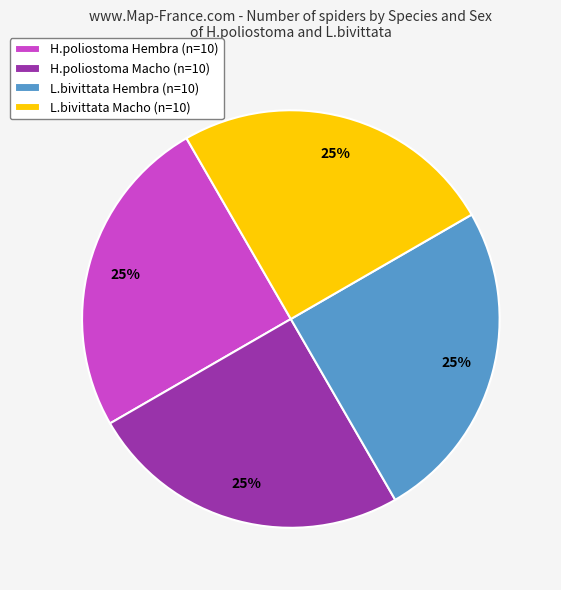

To the nearest percent, what is the combined percentage of H.poliostoma Macho (n=10) and H.poliostoma Hembra (n=10)?

50%